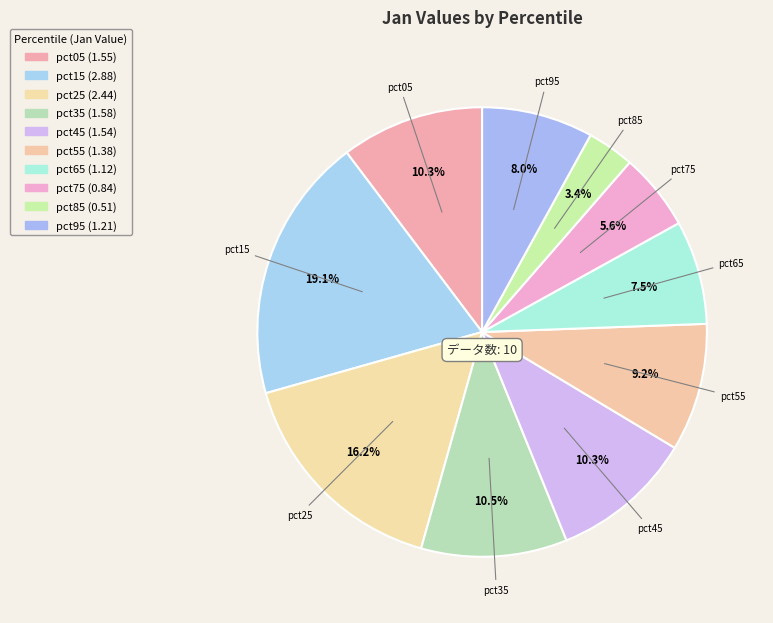

How many segments does this pie chart have?

10